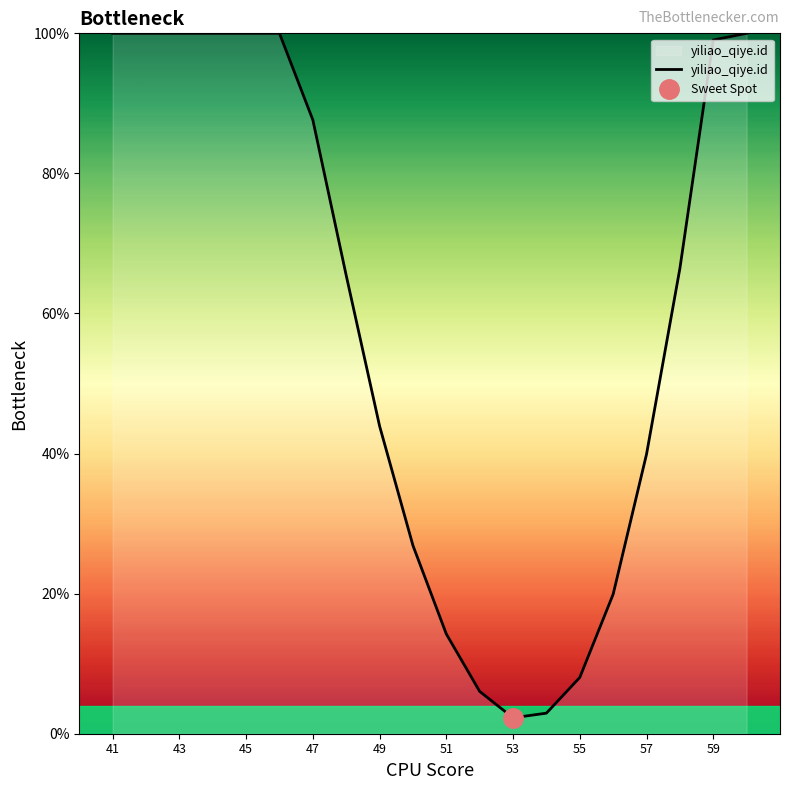

What is the smallest value displayed?

2.3